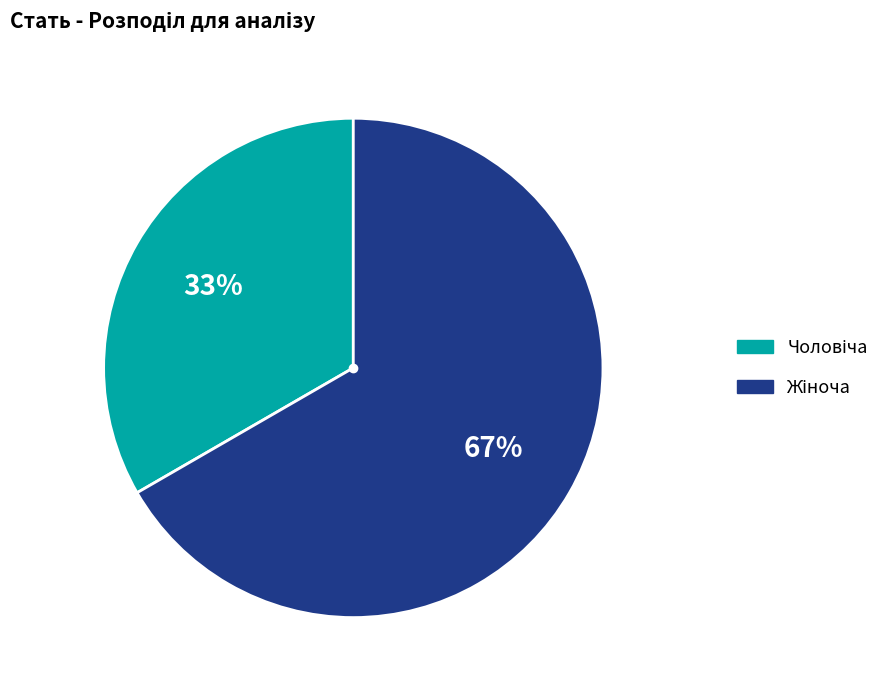

To the nearest percent, what is the average slice percentage?

50%